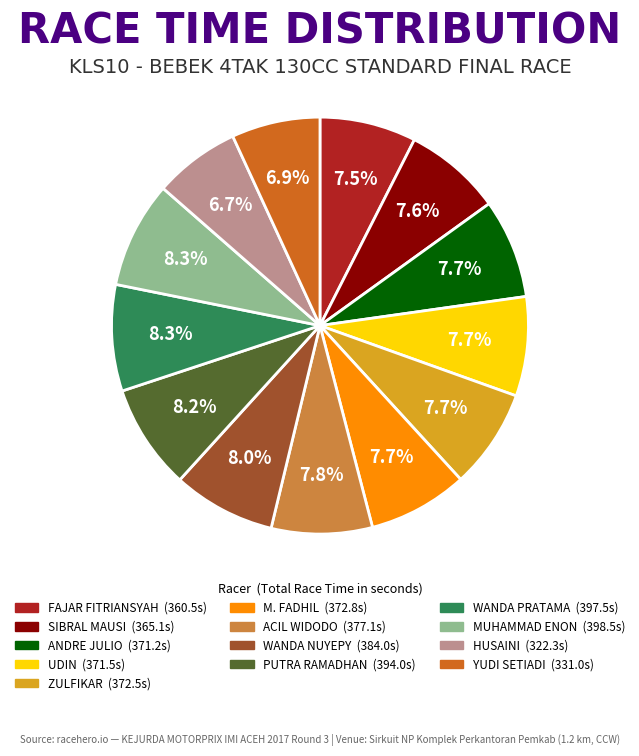

Combined, do ZULFIKAR and MUHAMMAD ENON account for over 50%?

No